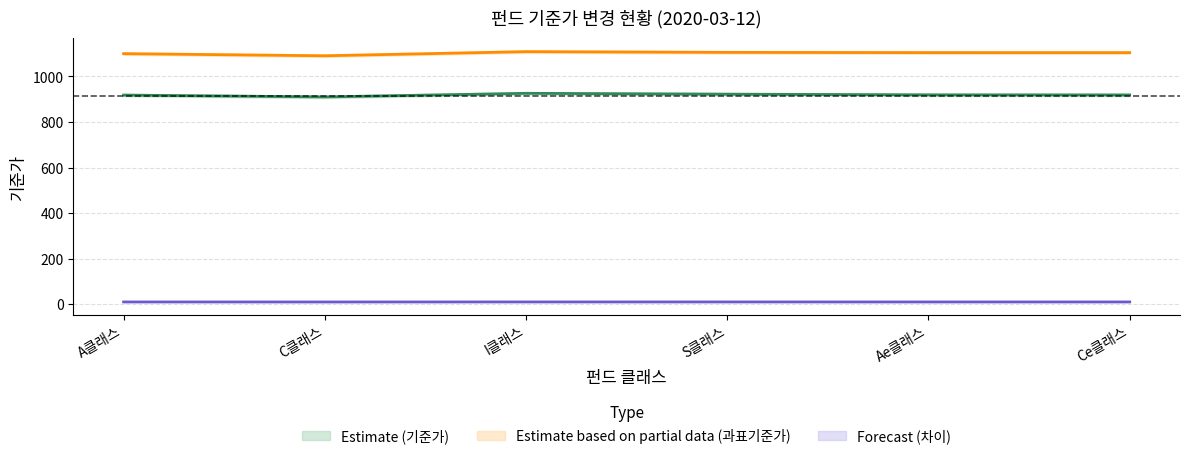

List the labels in order of 기준가(변경후) value, largest first.

I클래스, S클래스, Ae클래스, Ce클래스, A클래스, C클래스